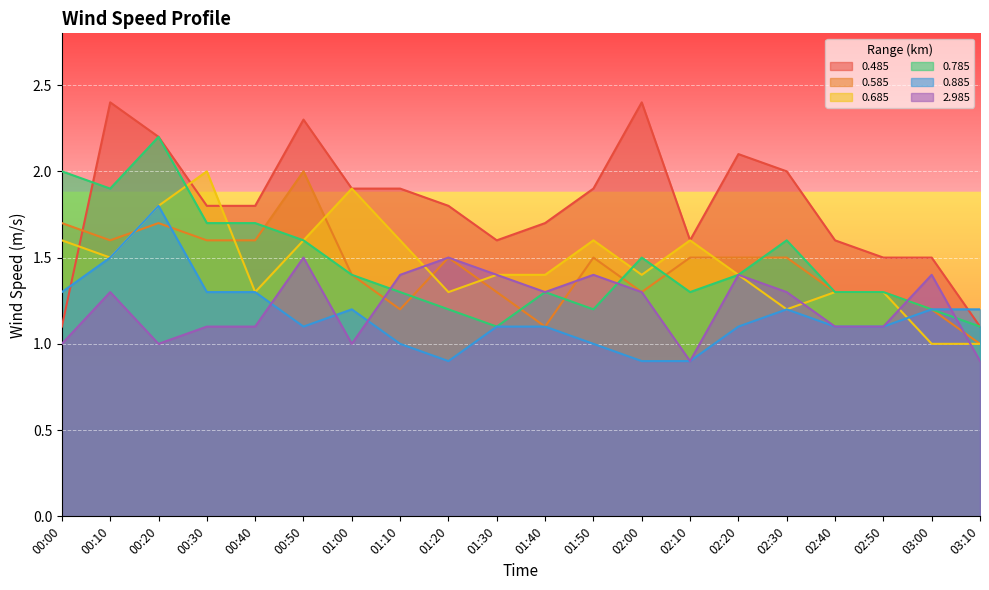

Does the chart display data point markers on the line(s)?

No